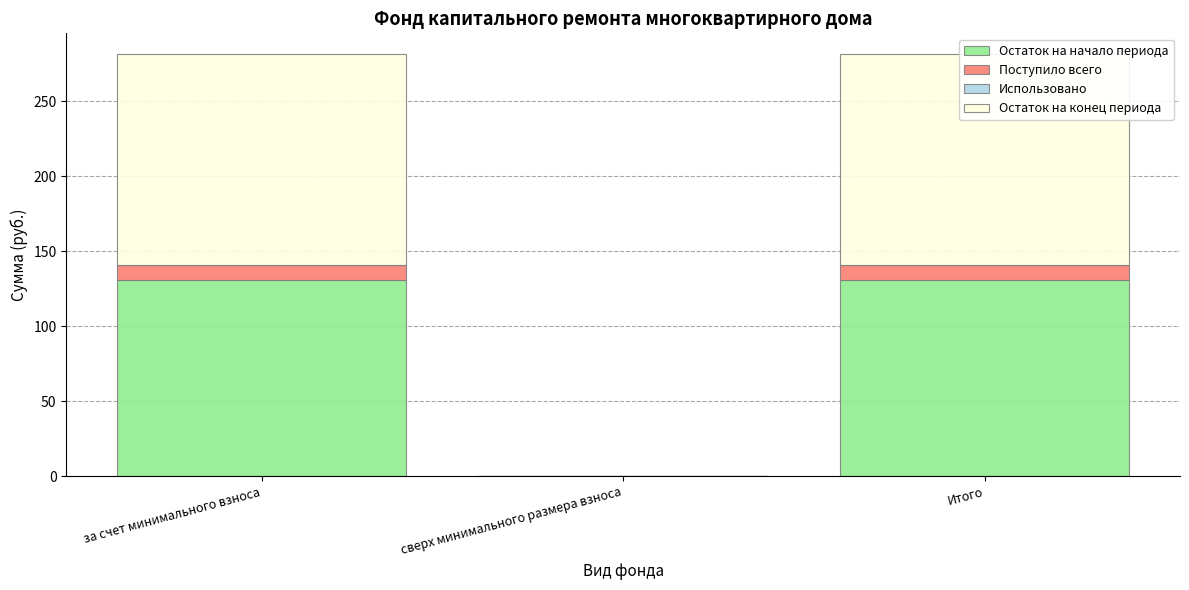

What are all the series names shown in the legend?

Остаток на начало периода, Поступило всего, Использовано, Остаток на конец периода